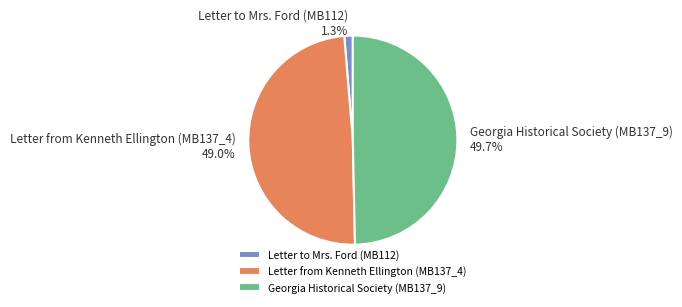

To the nearest percent, what is the difference between the Letter to Mrs. Ford (MB112) and Georgia Historical Society (MB137_9) slice percentages?

48%